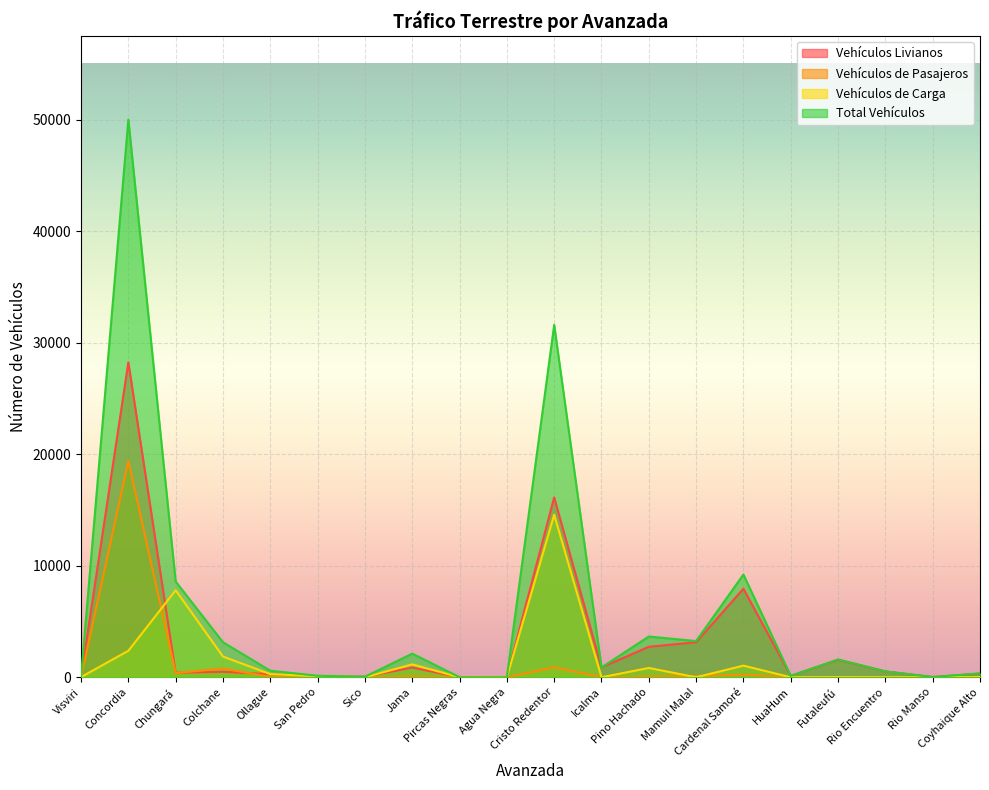

What are all the series names shown in the legend?

Vehículos Livianos, Vehículos de Pasajeros, Vehículos de Carga, Total Vehículos